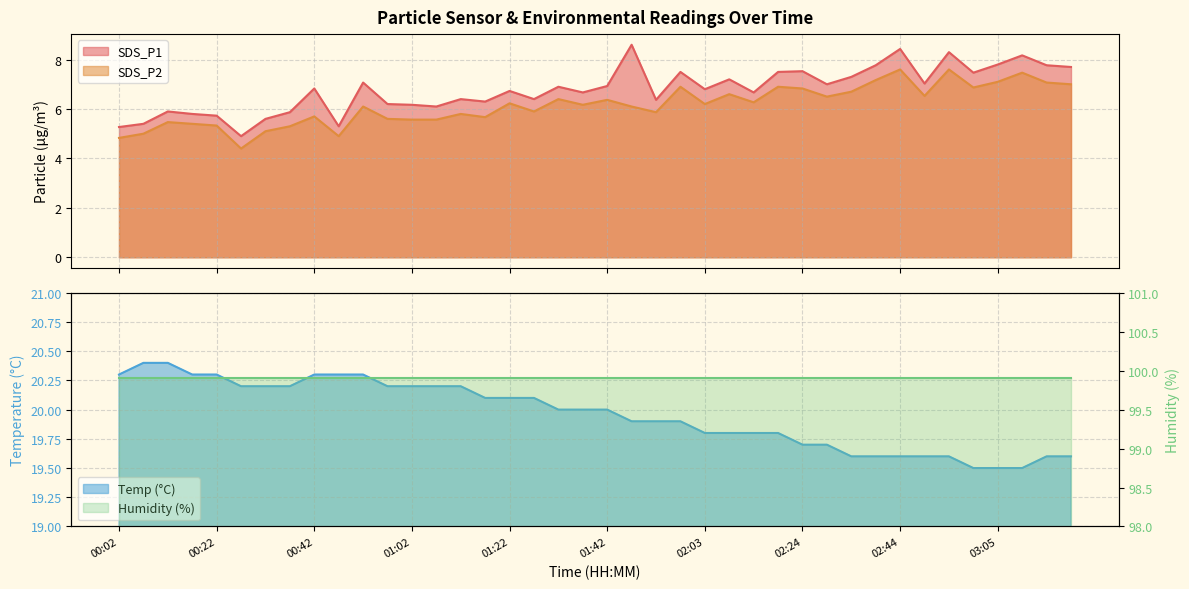

What is the sum of the SDS_P2 values at 01:02 and 00:17?

11.0